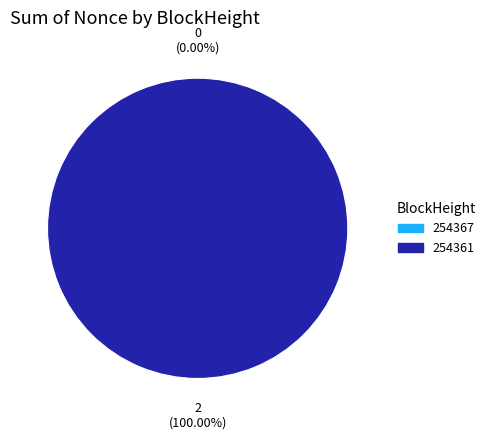

Which slice is the smallest?

254367